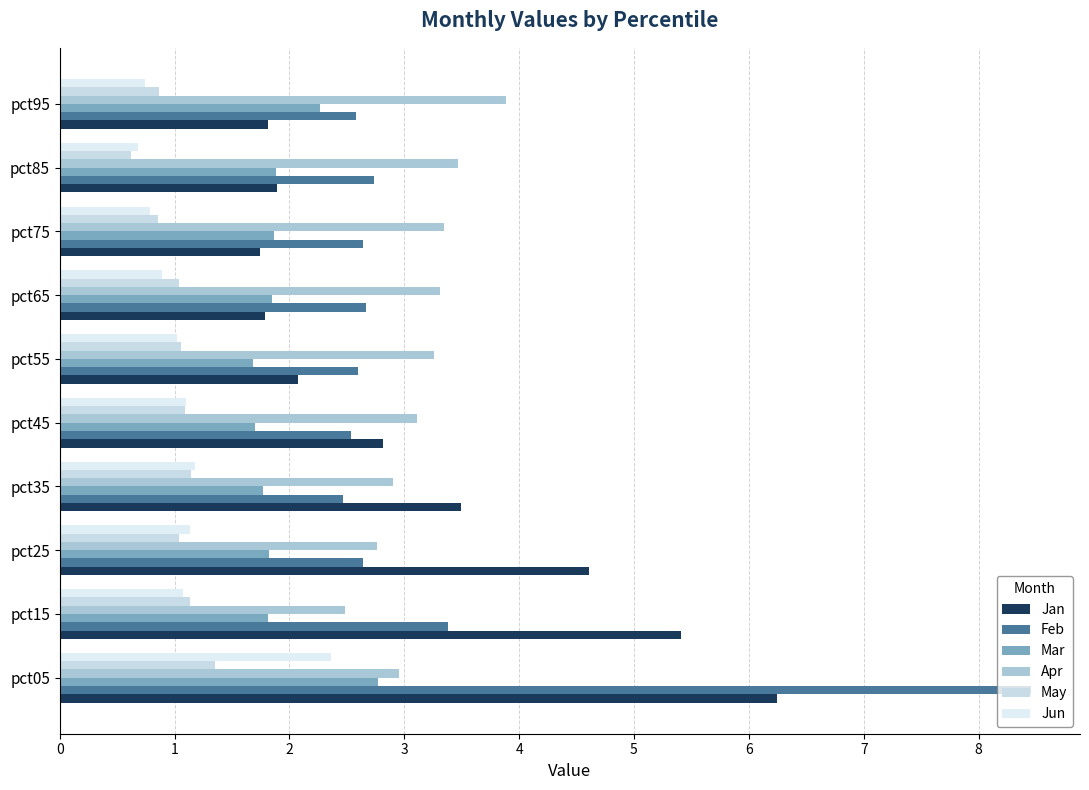

How many series are shown in this chart?

6